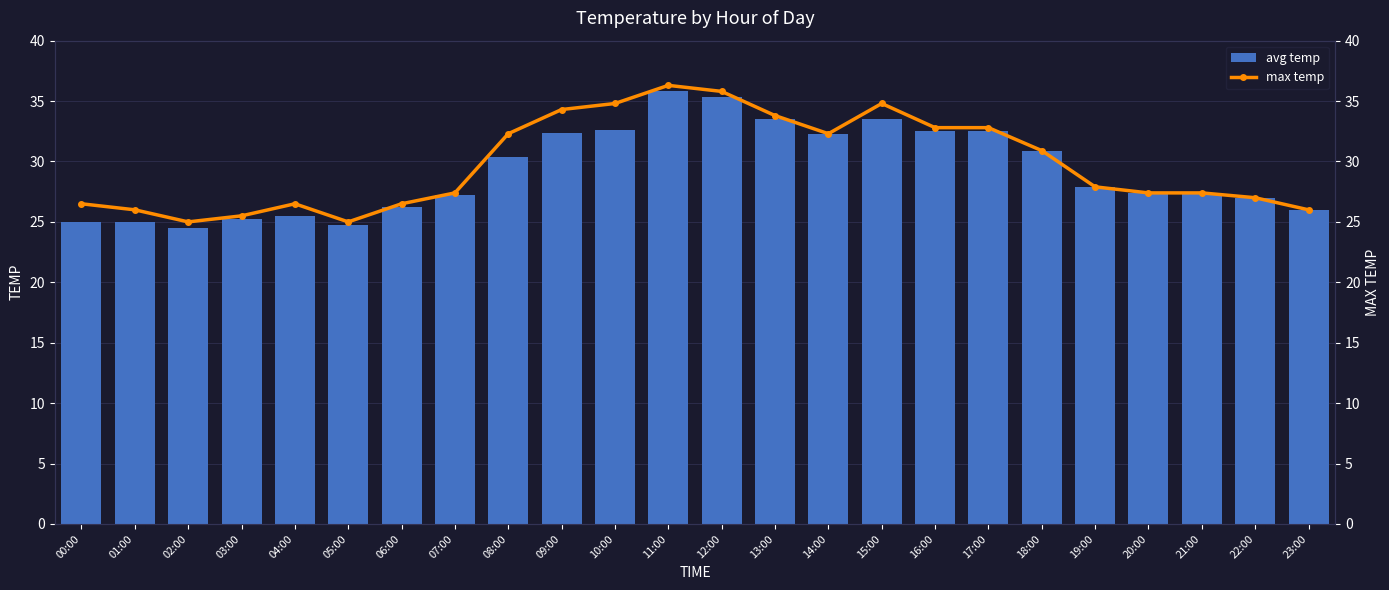

Where is avg temp nearest to the value 30?

08:00